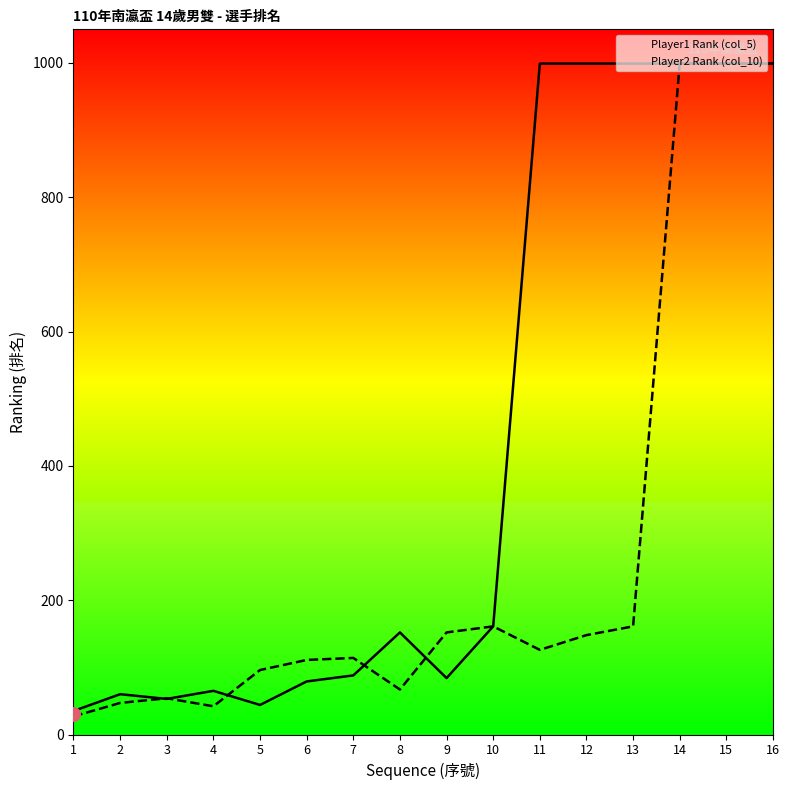

How many lines are shown in the chart?

2